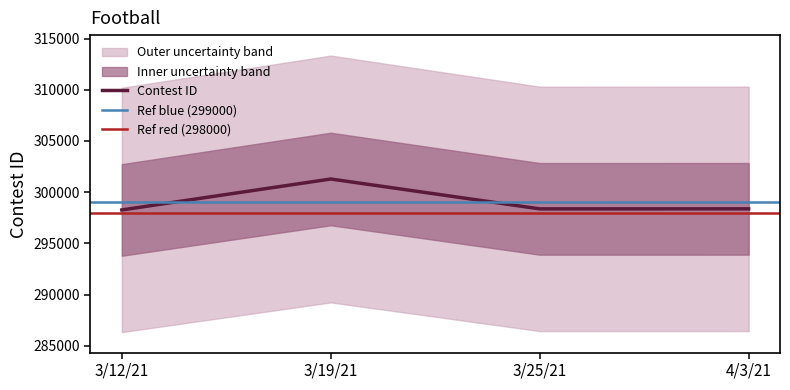

What is the smallest value displayed?

298262